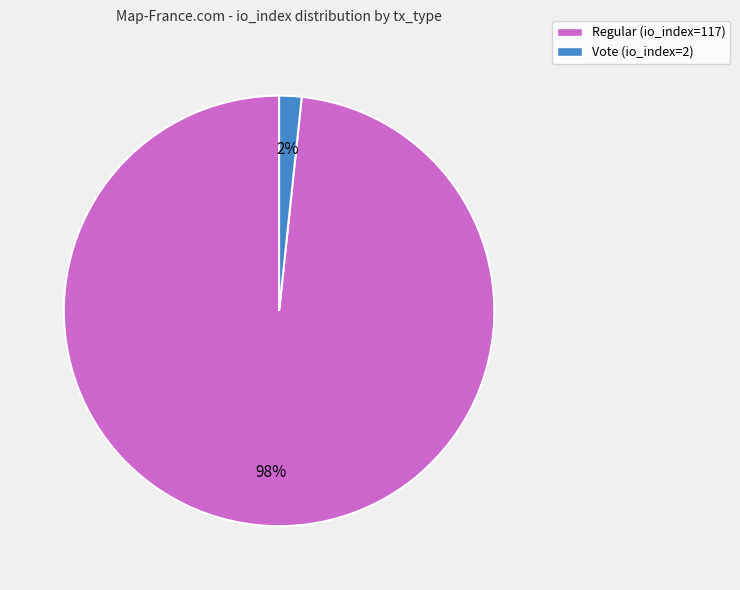

How many slices are in this pie chart?

2